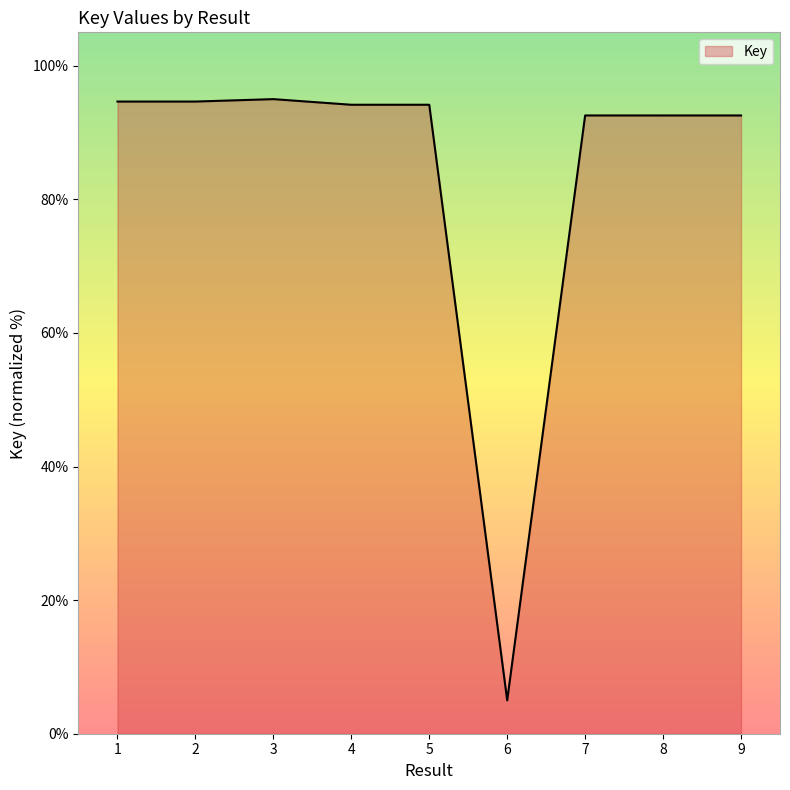

Approximately how many times larger is the value at 9 compared to 2?

1.0